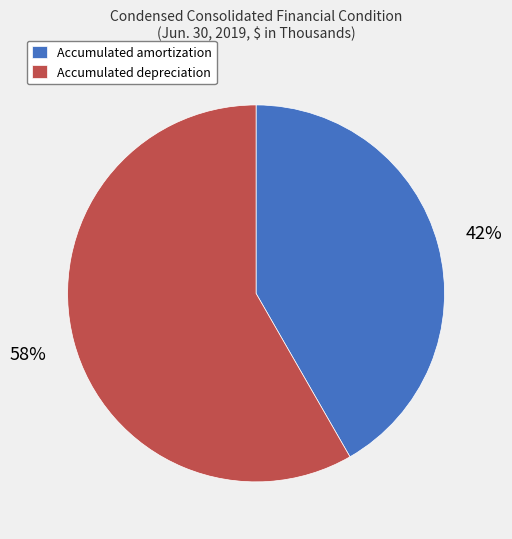

Rank the categories by value from lowest to highest.

Accumulated amortization, Accumulated depreciation